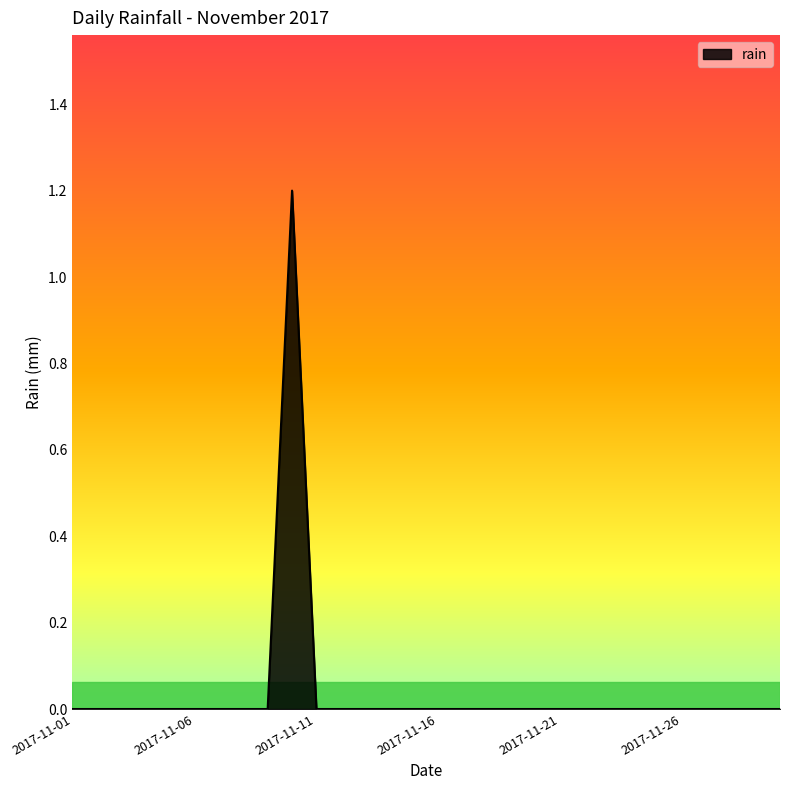

What is the maximum value shown in the chart?

1.2